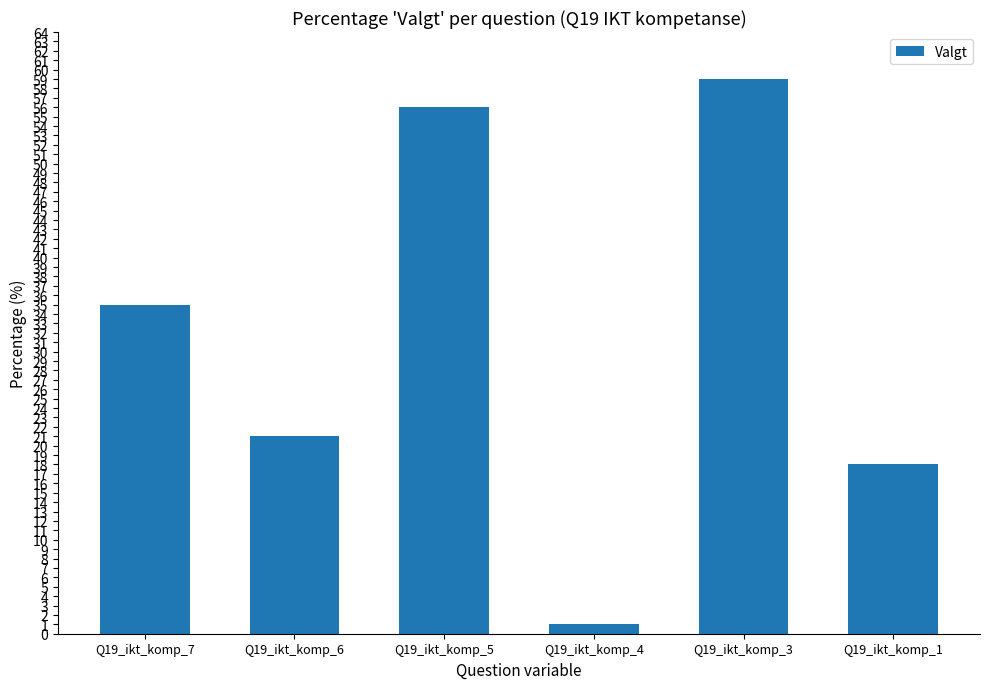

What is the difference between the second highest and second lowest values?

38